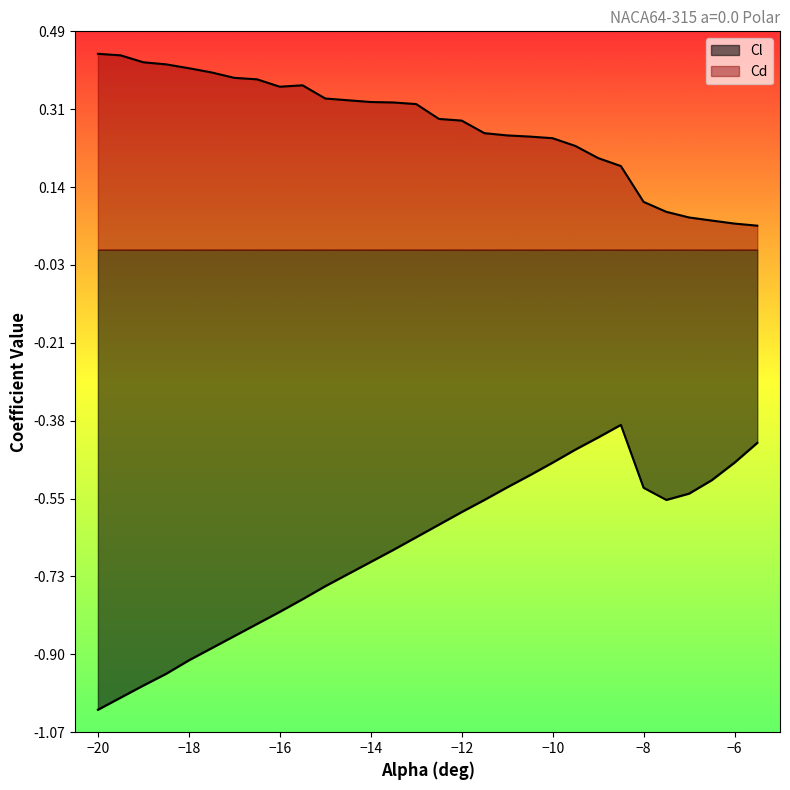

Where is the first local minimum for Cl?

-7.5